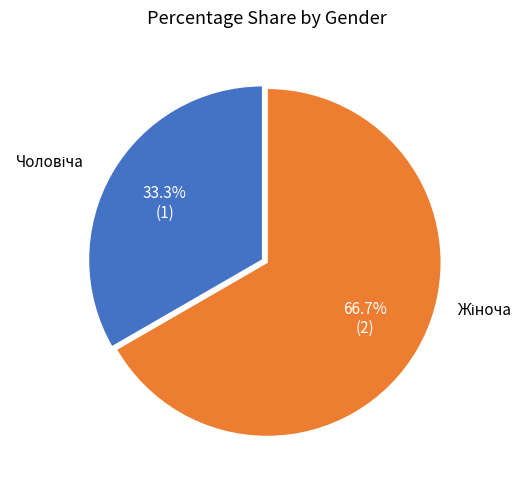

To the nearest percent, what is the difference between the largest and smallest slice percentages?

33%